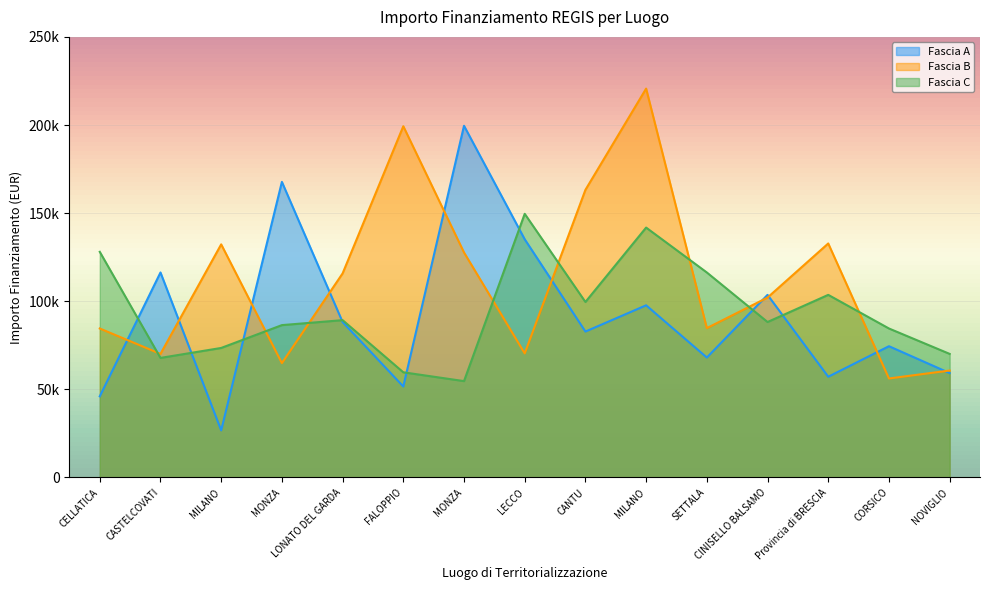

Which series has the largest total across all categories?

Fascia B